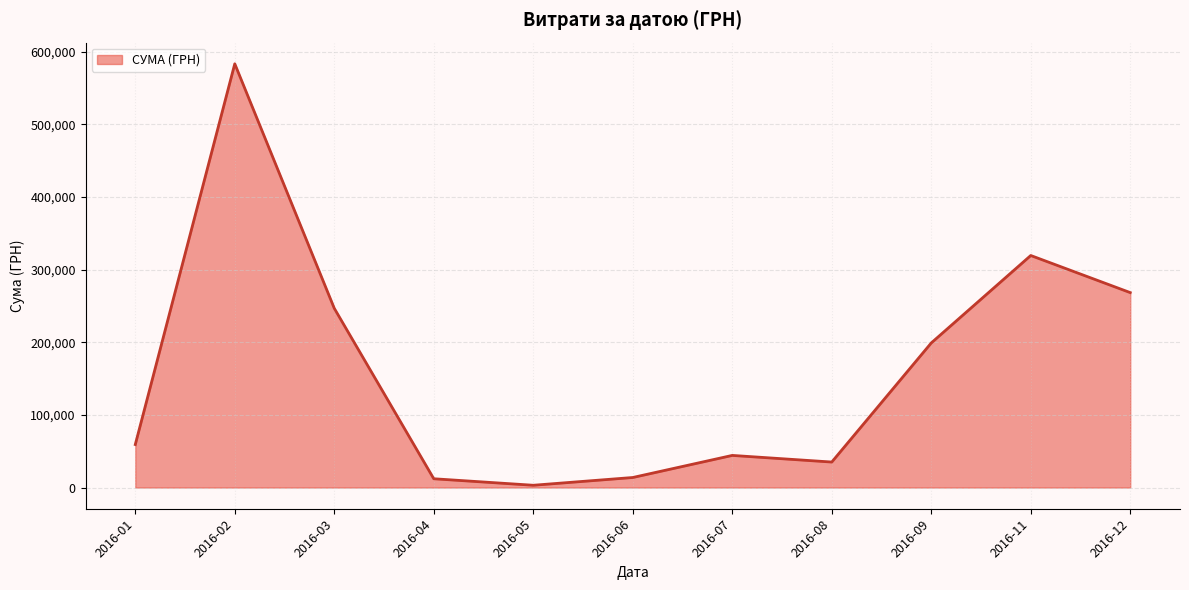

What is the difference between the values at 2016-11 and 2016-08?

284444.0